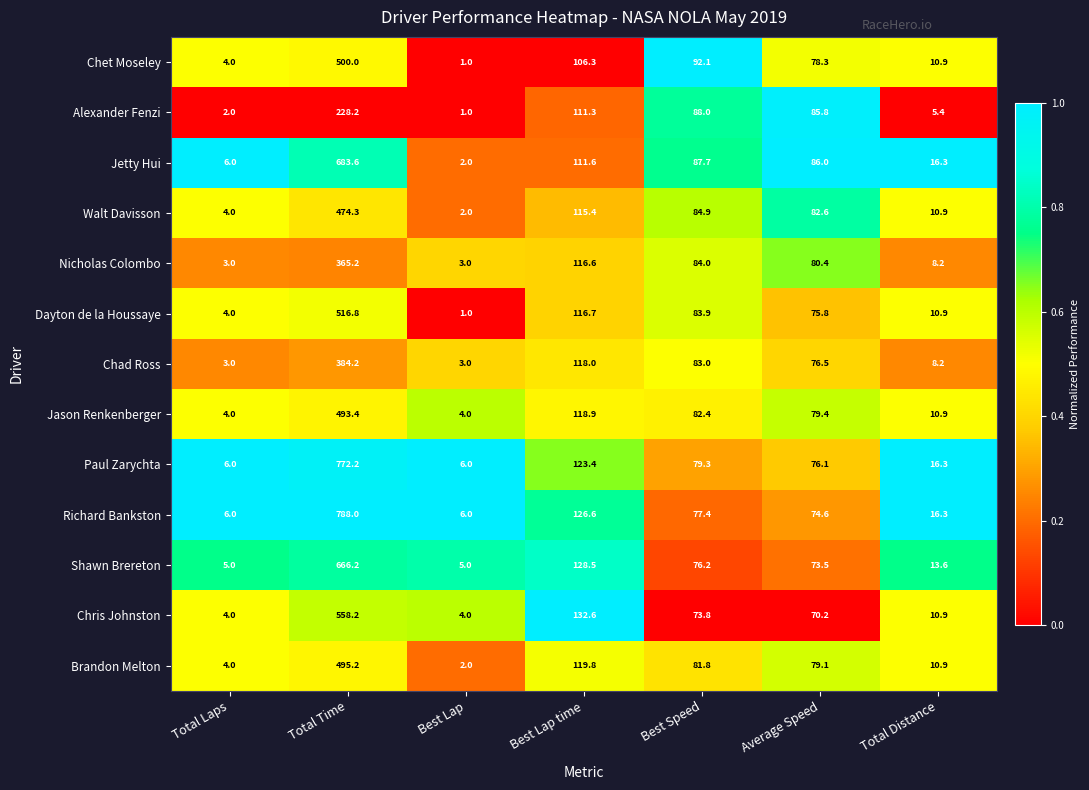

What is the sum of all Shawn Brereton values?

968.0